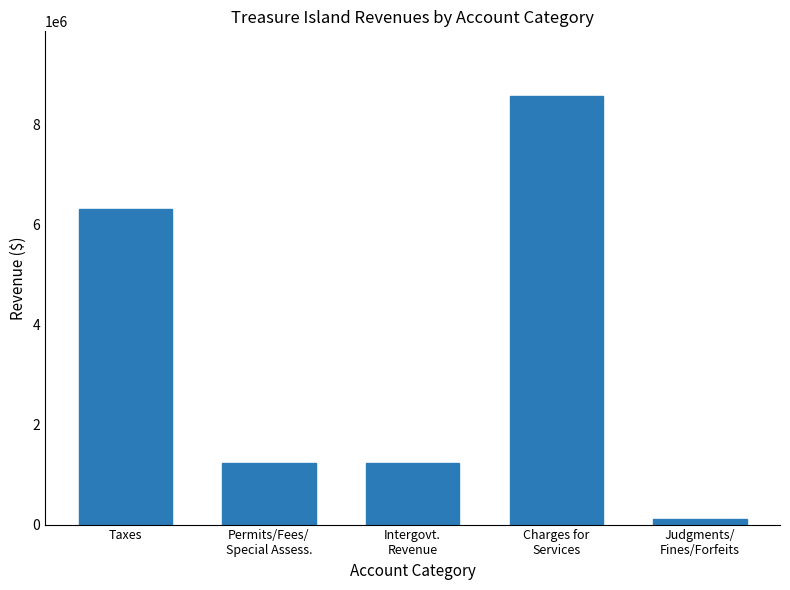

Count the number of data series in this chart.

1